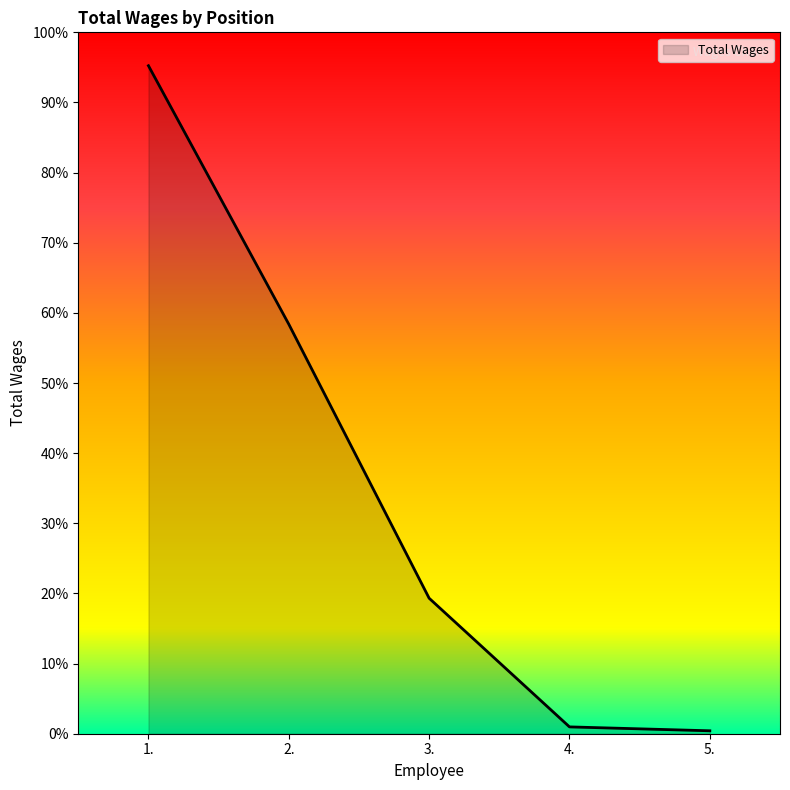

Does the chart display data point markers on the line(s)?

No